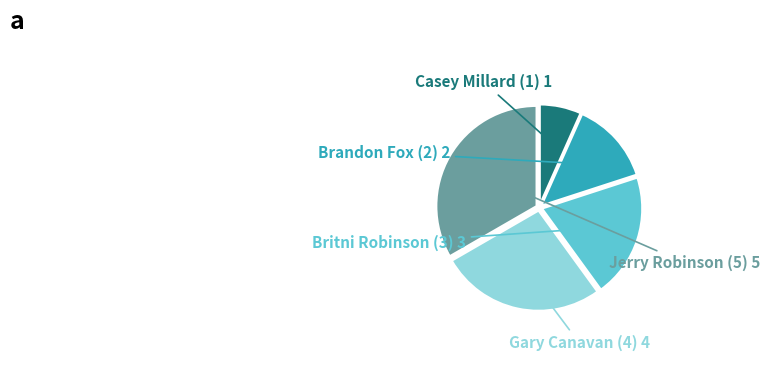

The Gary Canavan (4) slice represents 41% of the pie. True or false?

False